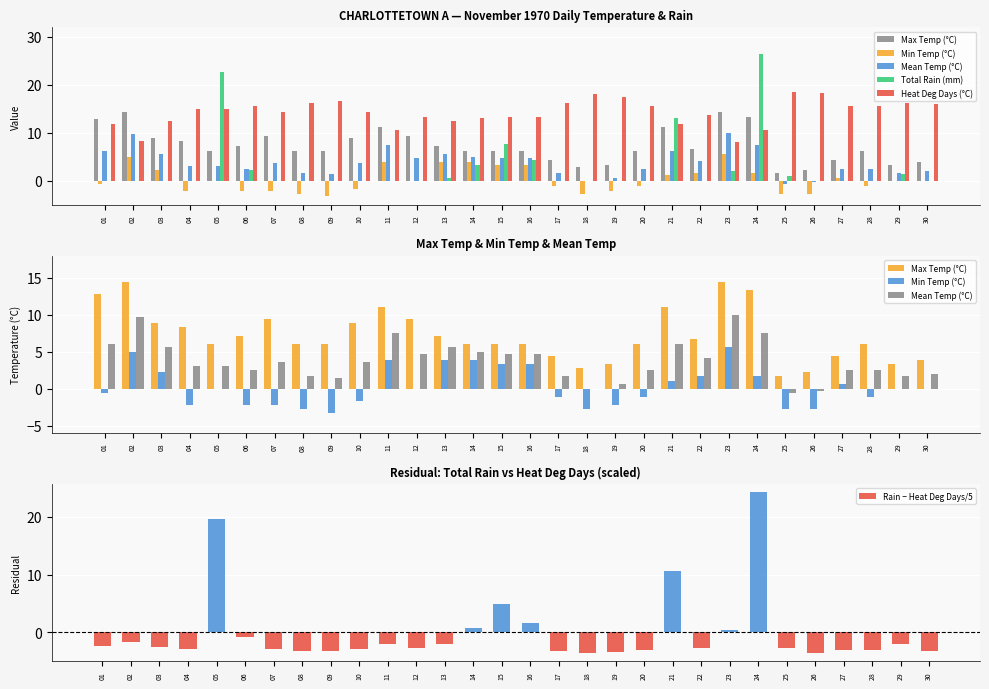

What is the lowest value of the Rain − Heat Deg Days/5 series?

-3.7